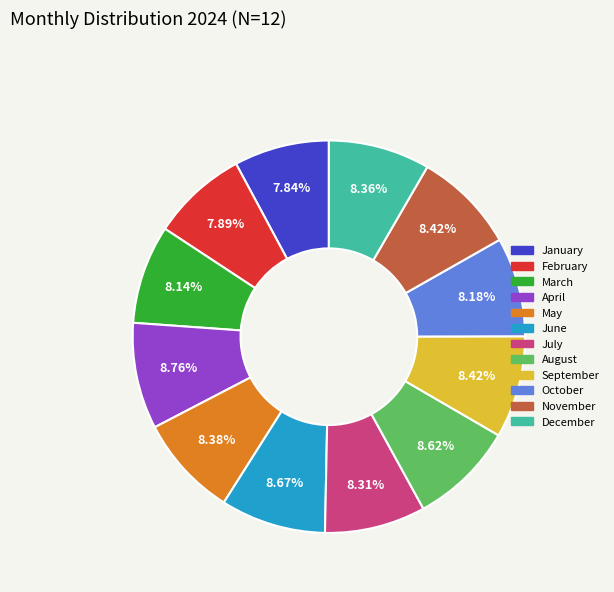

Is it true that February is 1% of the pie?

False